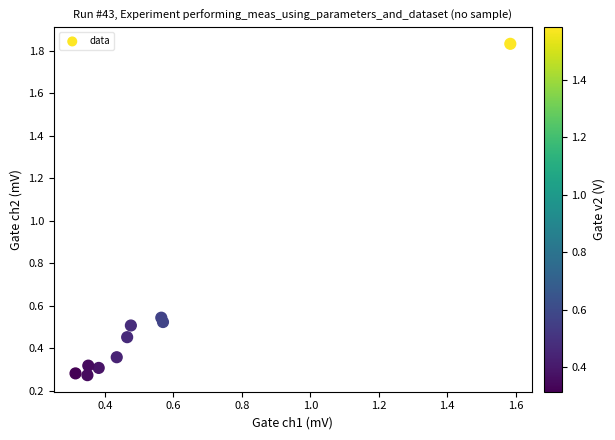

What is the range of Y values (max minus min)?

1.6